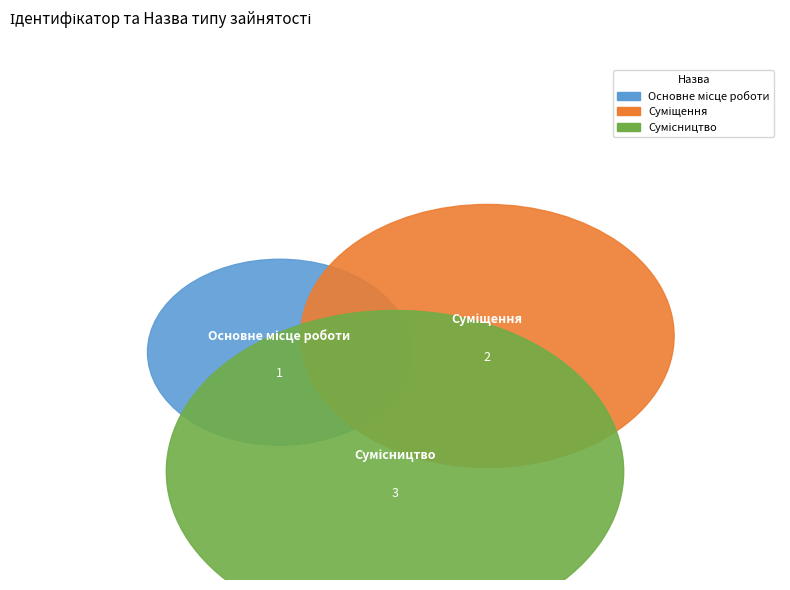

How many segments does this pie chart have?

3